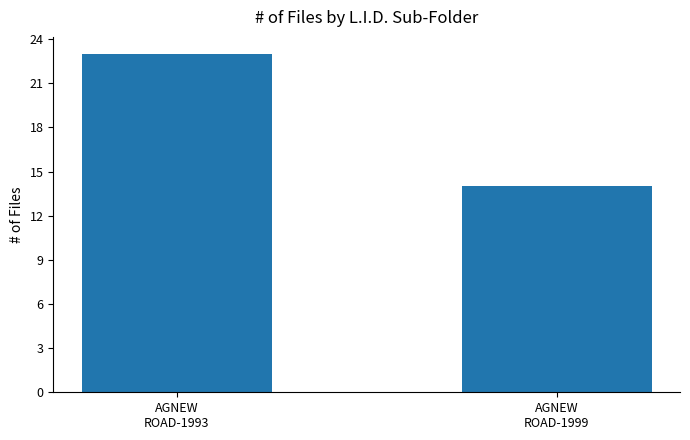

What is the maximum value shown in the chart?

23